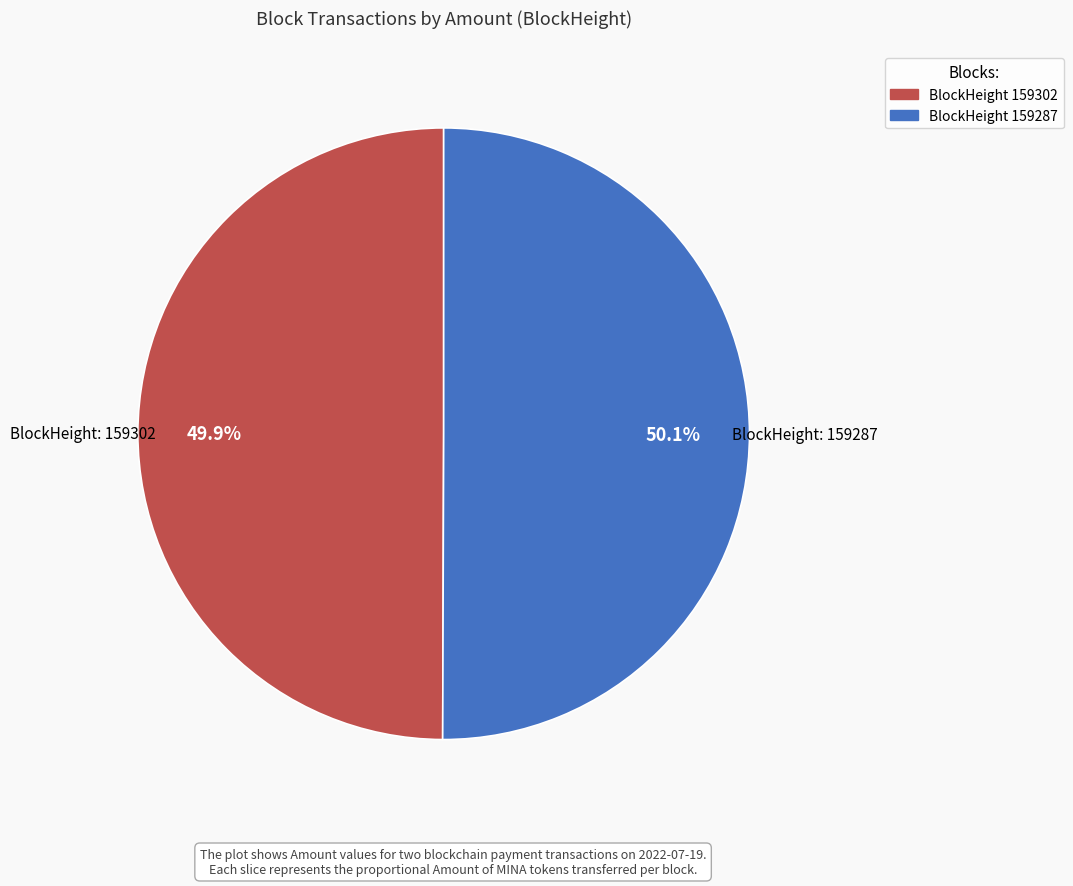

Does any single category account for the majority?

Yes